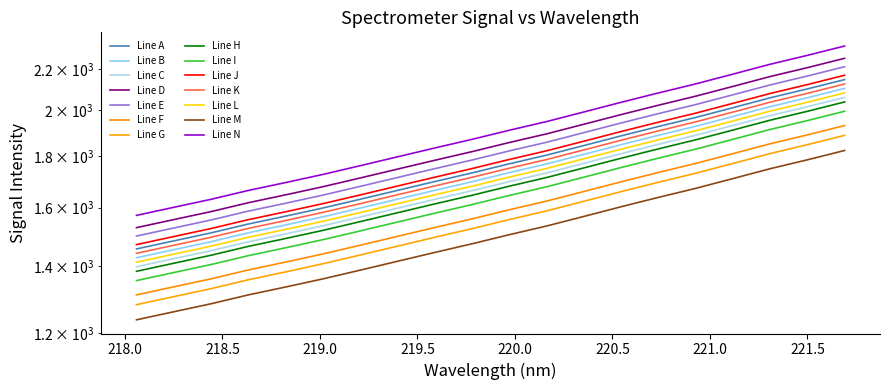

What is the label of the 14th point from the right?

219.2067